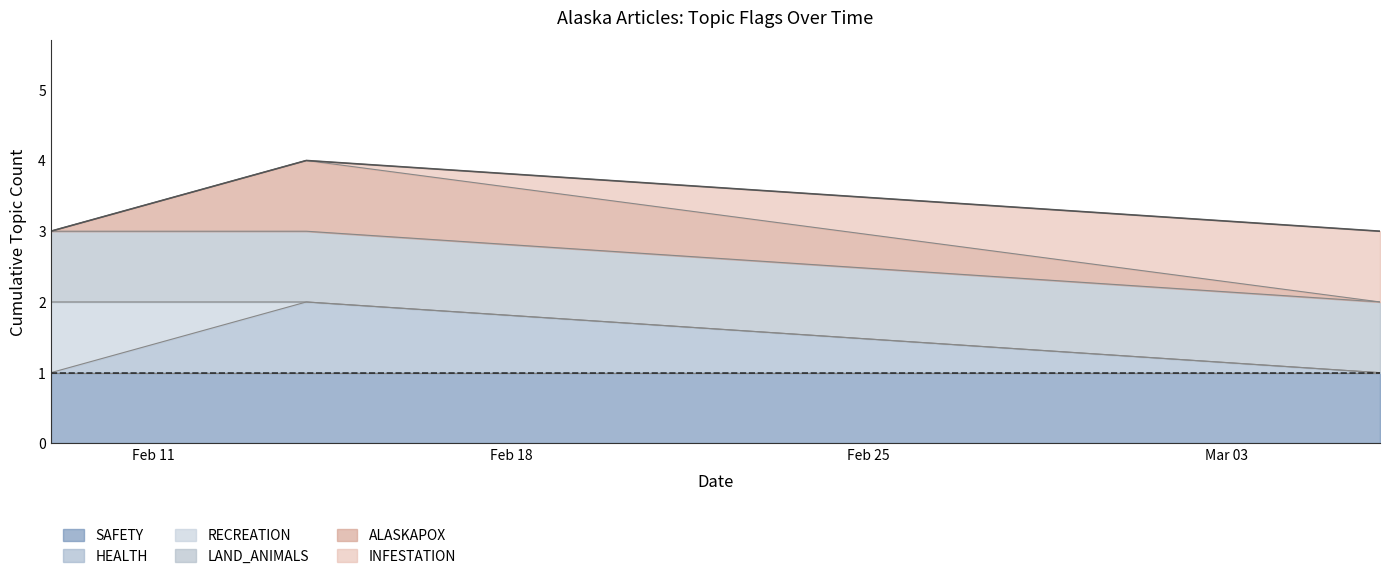

Which series changed the most between 2024-02-14 and 2024-03-06?

HEALTH